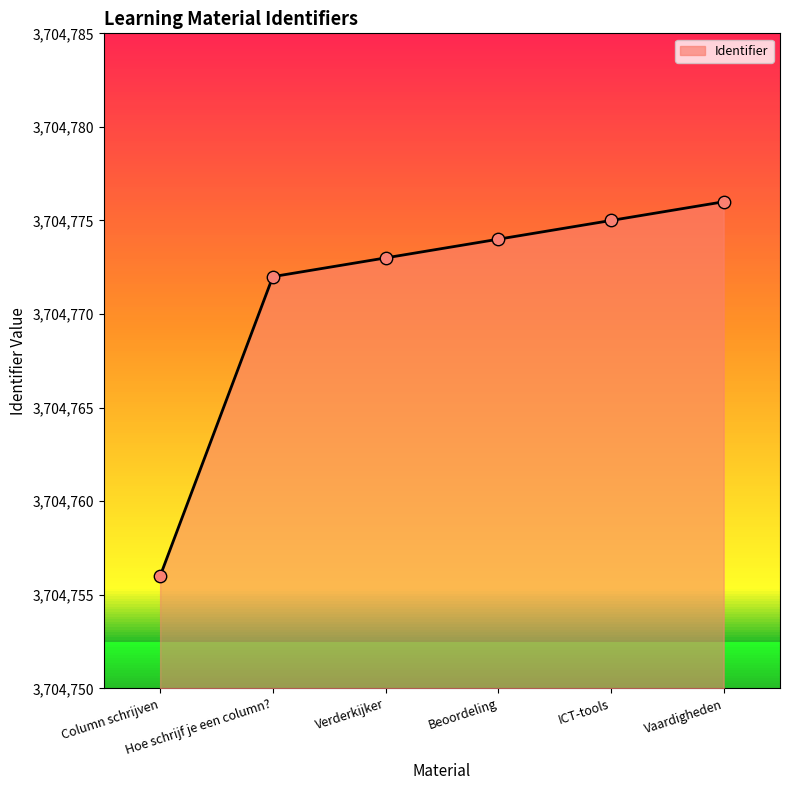

What is the ratio of the value at Vaardigheden to the value at ICT-tools?

1.0